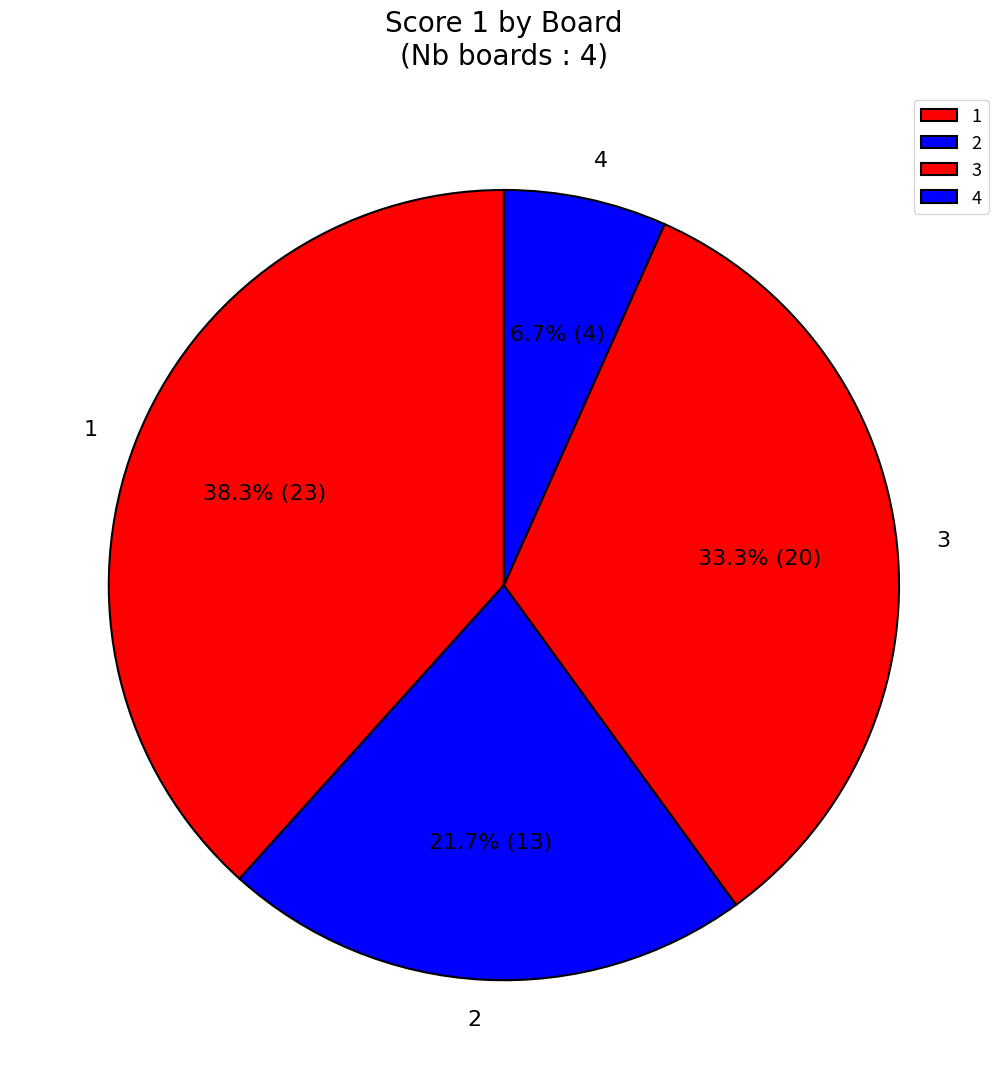

Count the number of slices in the pie.

4